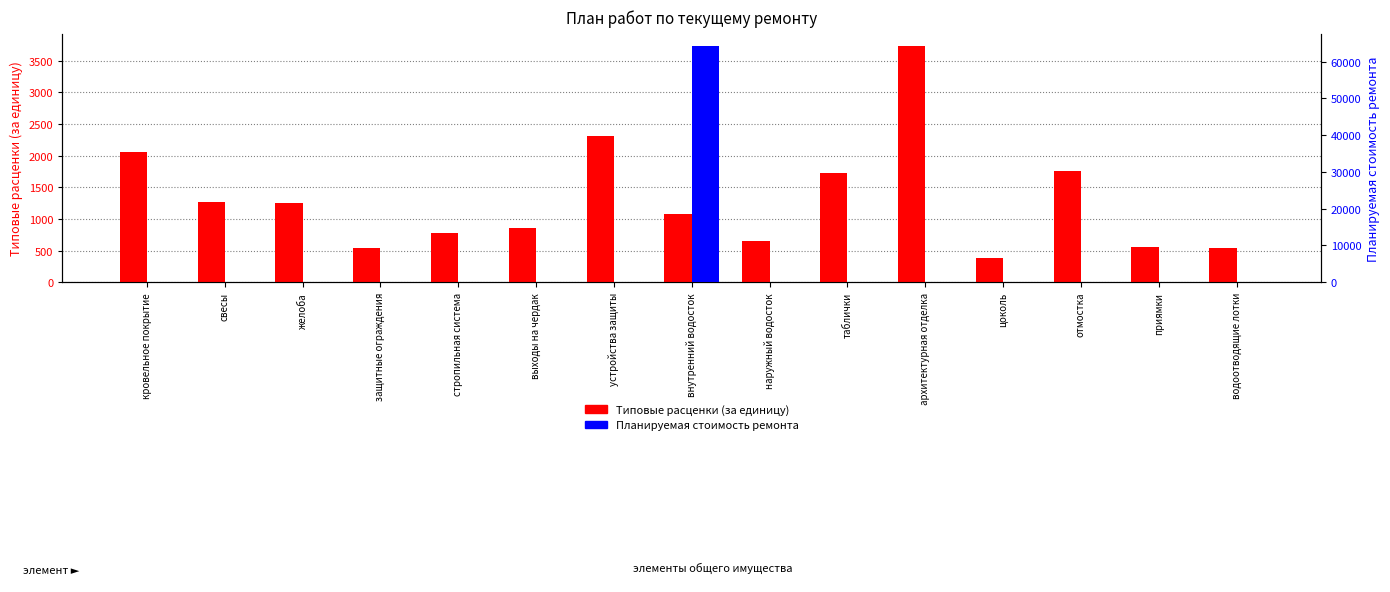

List the labels in order of Типовые расценки (за единицу) value, smallest first.

цоколь, водоотводящие лотки, защитные ограждения, приямки, наружный водосток, стропильная система, выходы на чердак, внутренний водосток, желоба, свесы, таблички, отмостка, кровельное покрытие, устройства защиты, архитектурная отделка